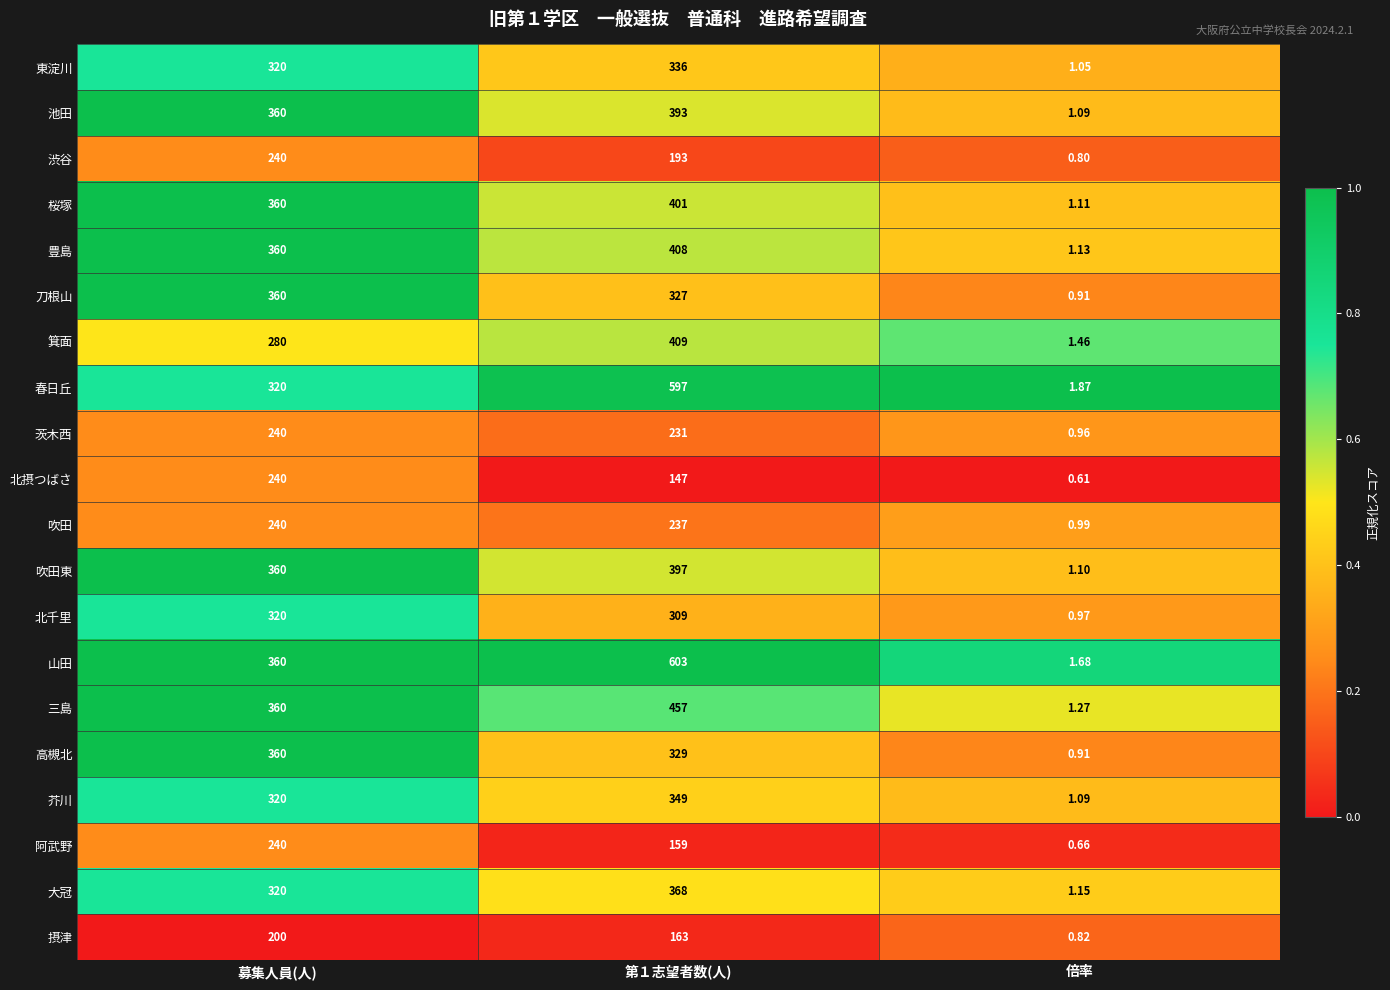

What is the maximum value shown in the chart?

603.0